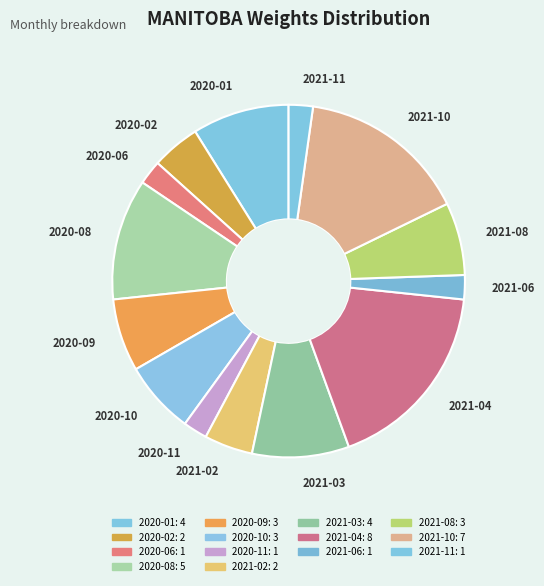

Is it true that 2020-08 is 11% of the pie?

True